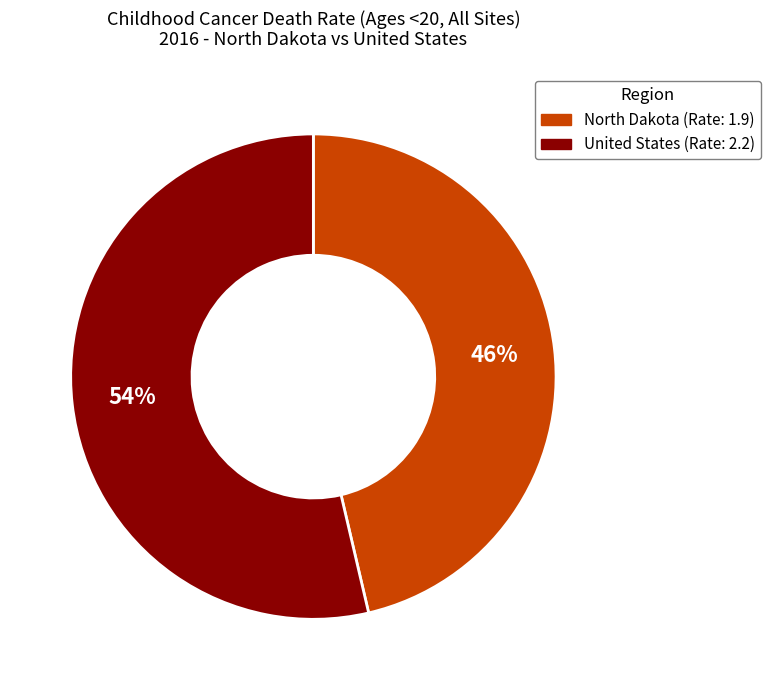

Approximately how many times larger is the value at North Dakota compared to United States?

0.9